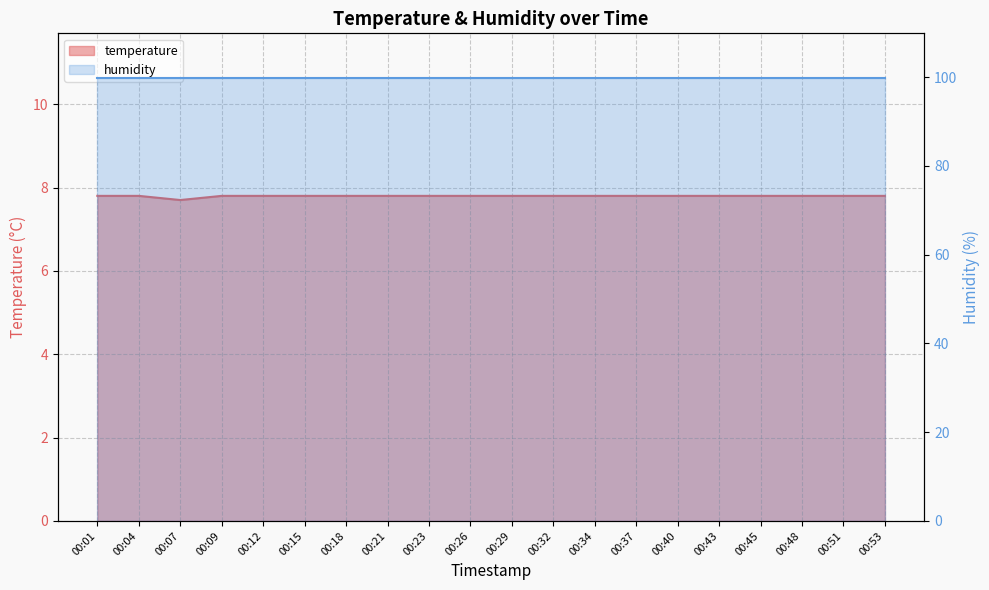

The value at 00:48 is 2.9. True or false?

False